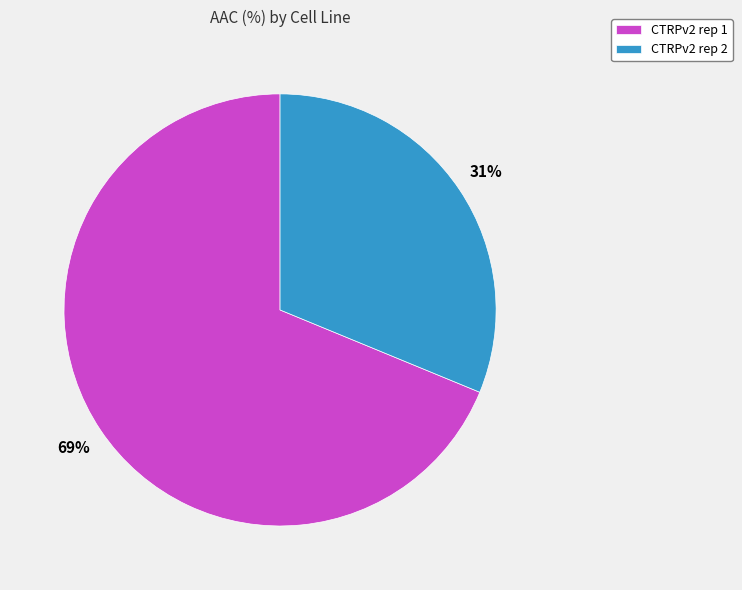

Does CTRPv2 rep 2 account for over 50% of the chart?

No